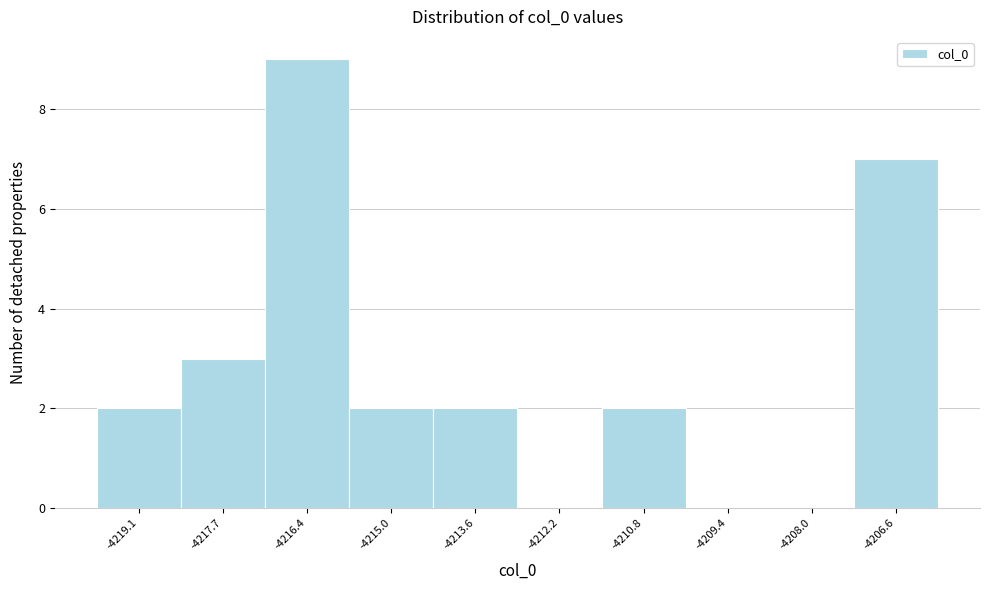

Reading left to right, extract all data points from this chart.

-4219.1=2	-4217.7=3	-4216.4=9	-4215.0=2	-4213.6=2	-4212.2=0	-4210.8=2	-4209.4=0	-4208.0=0	-4206.6=7